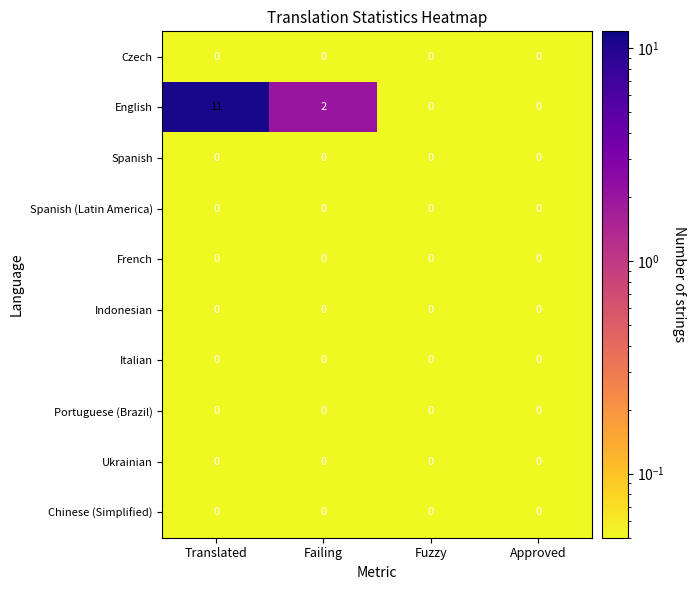

What is the spread (max minus min) of values at Failing?

2